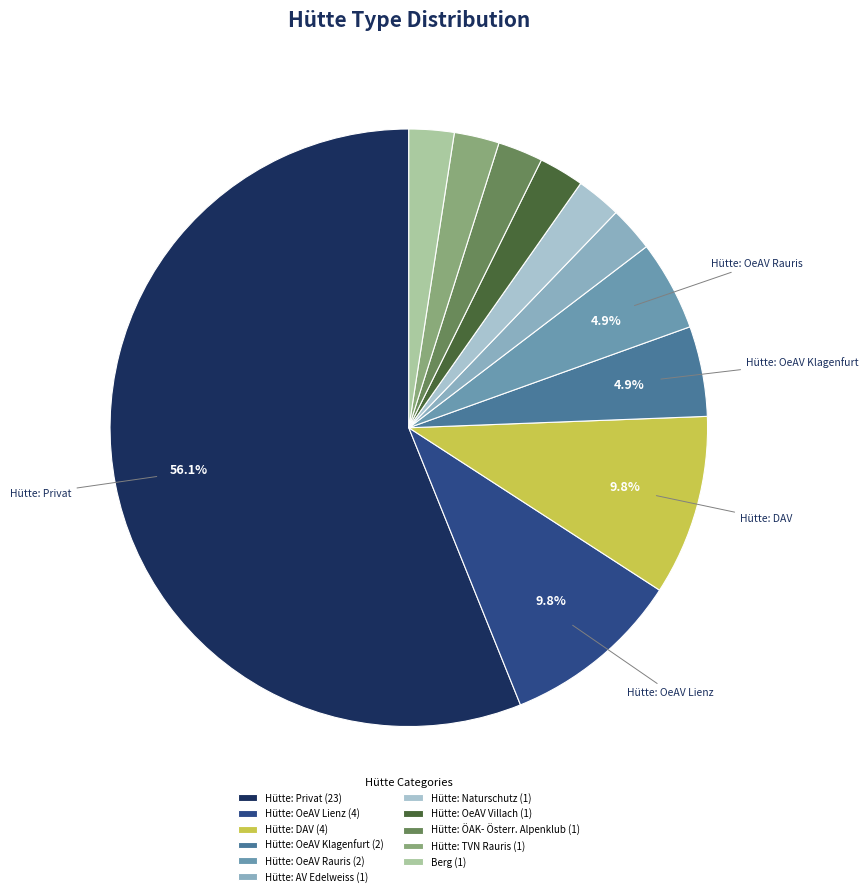

Does Hütte: Naturschutz represent more than half of the total?

No